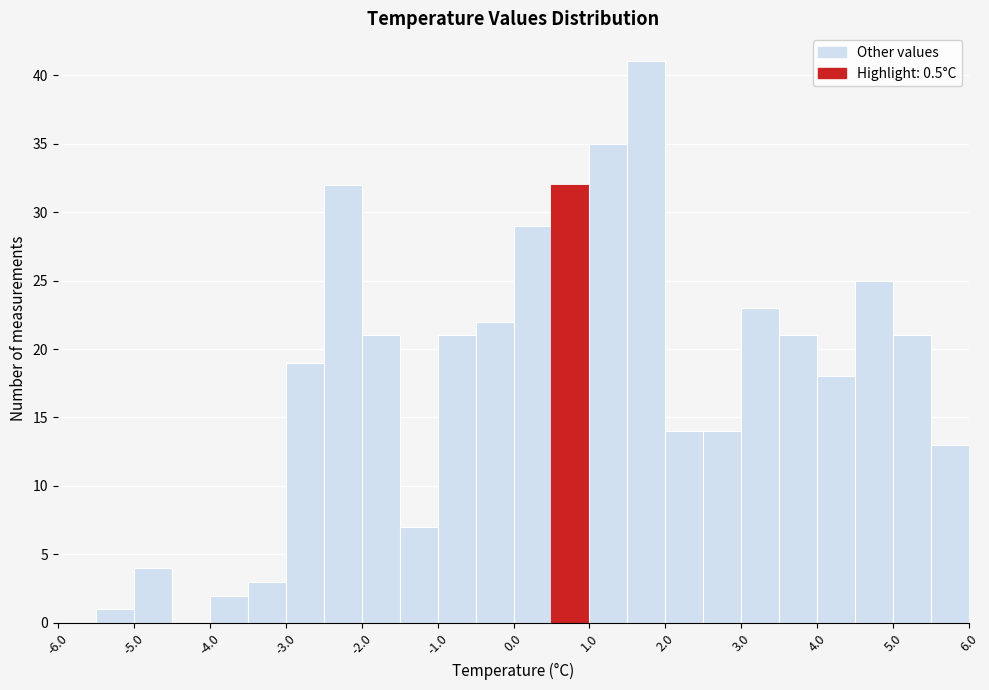

What is the height of the bar covering -0.5 to 0.0 on the x-axis? The values are not printed on the chart, so give them approximately, as read against the axis.

22